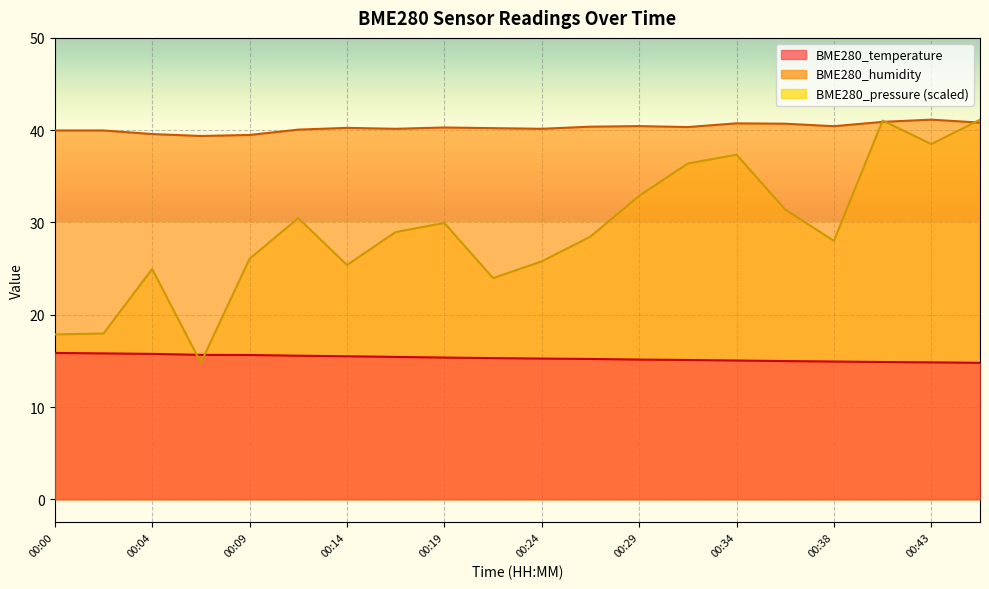

What is the difference between the maximum and minimum values in the BME280_temperature series?

1.1